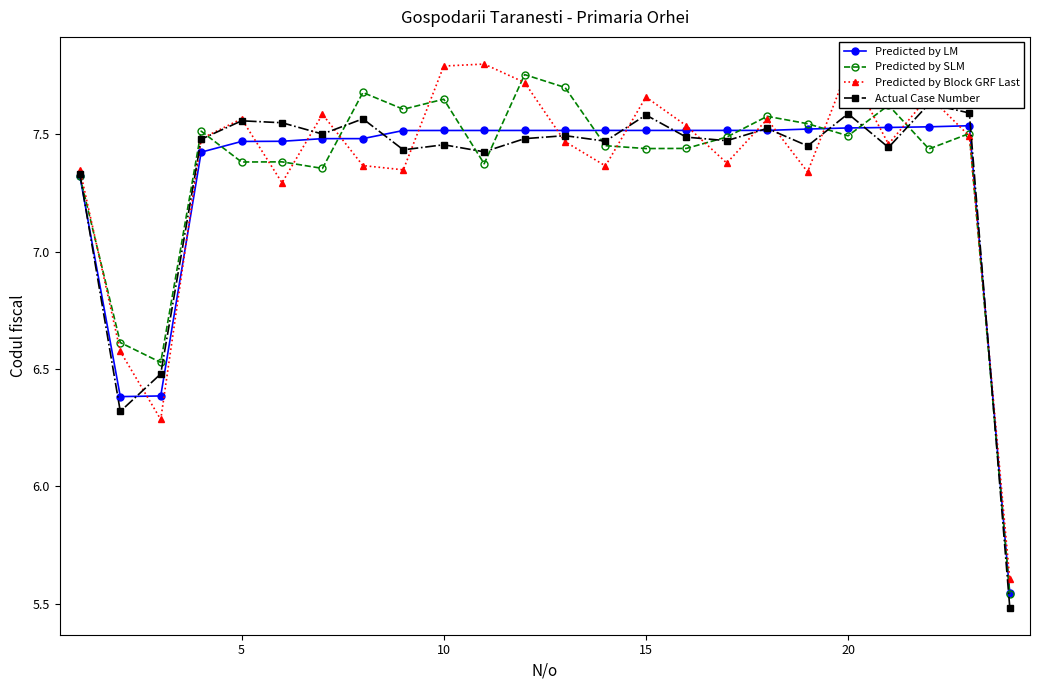

Where is the first local maximum for Predicted by Block GRF Last?

5